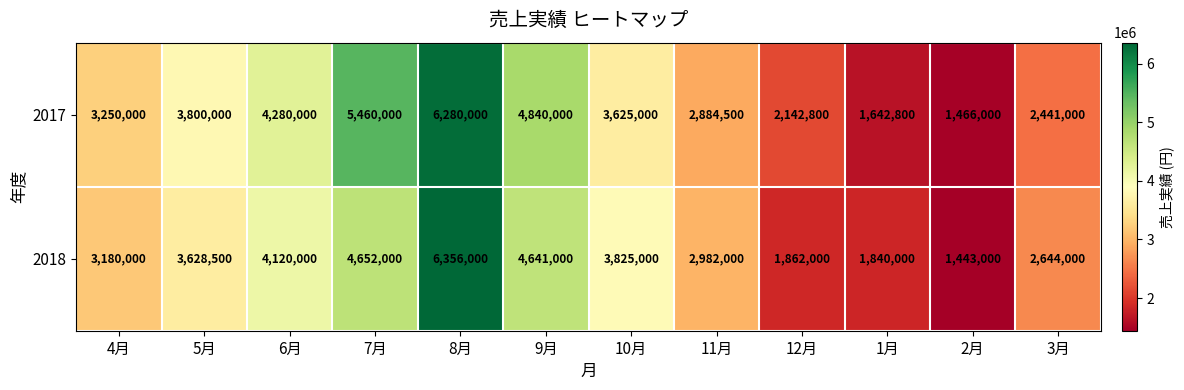

What is the average value of the 2018 series?

3431125